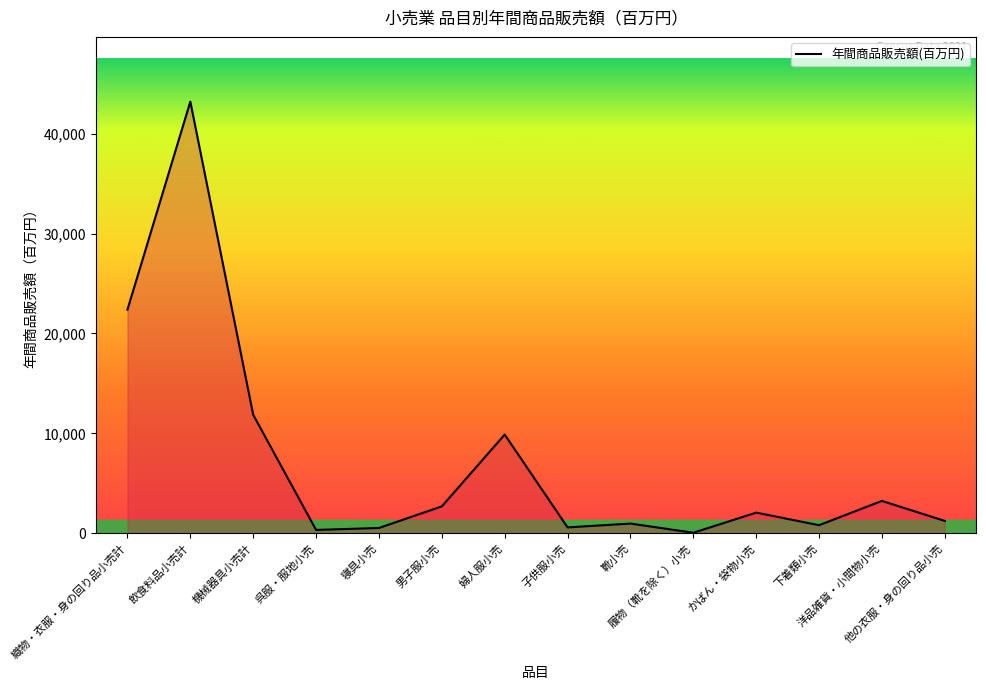

What is the difference between the maximum and minimum values?

43152